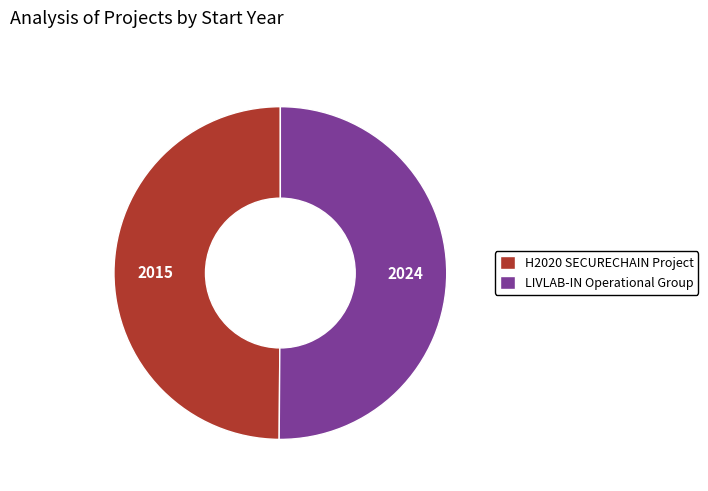

What is the ratio of the value at LIVLAB-IN Operational Group to the value at H2020 SECURECHAIN Project?

1.0